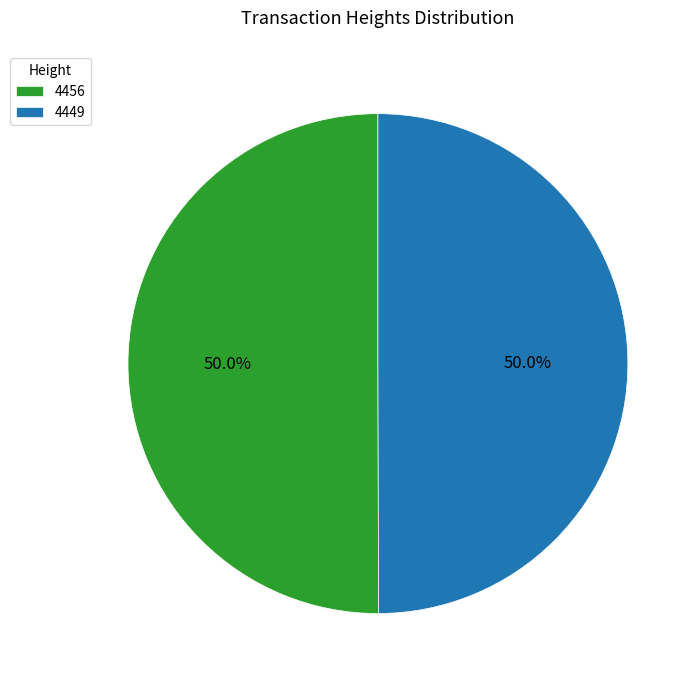

To the nearest percent, what is the combined percentage of 4456 and 4449?

100%